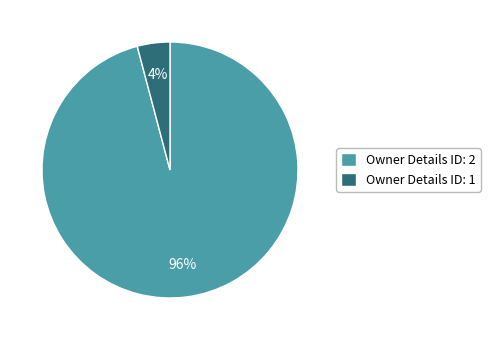

Do Owner Details ID: 1 and Owner Details ID: 2 together represent more than half of the pie?

Yes